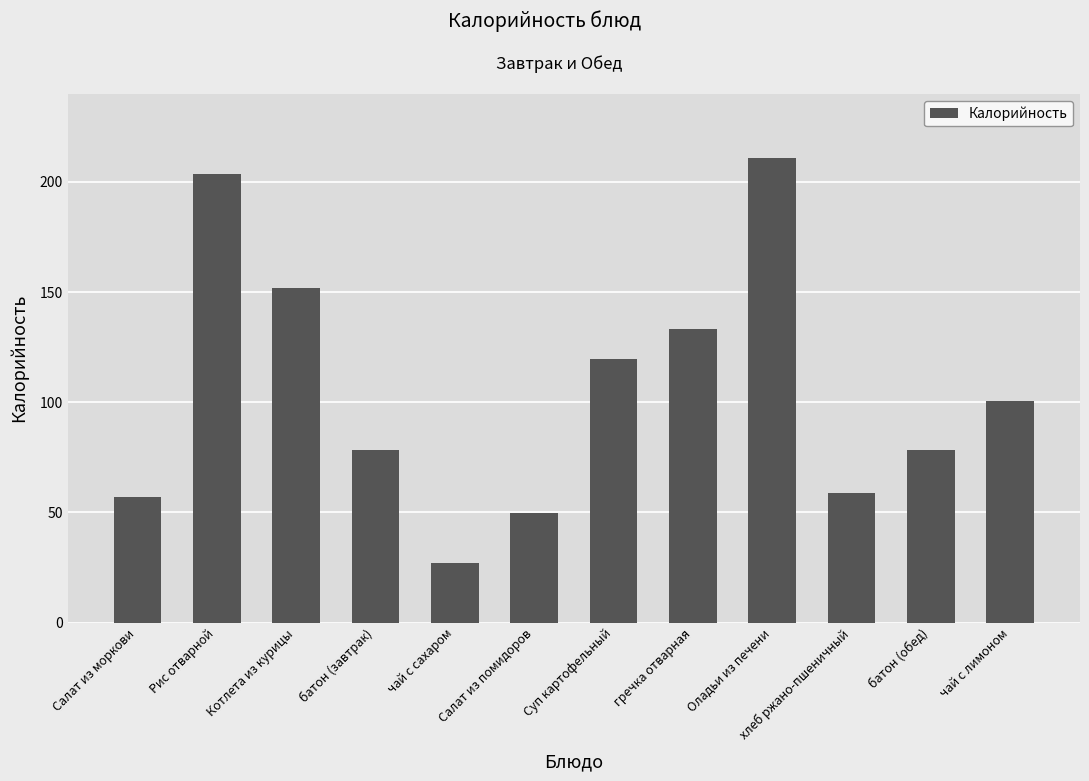

True or false: the data shows 50.5 at батон (завтрак).

False